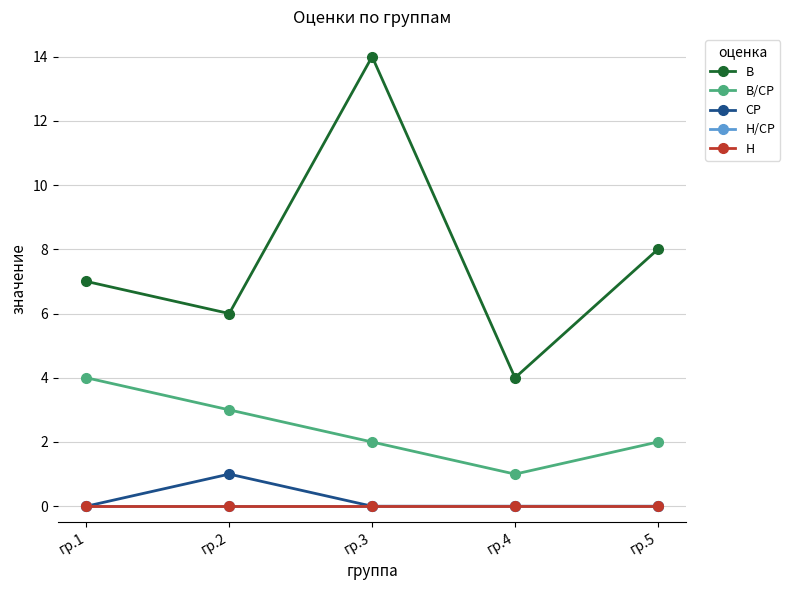

List the labels in order of Н value, smallest first.

гр.1, гр.2, гр.3, гр.4, гр.5